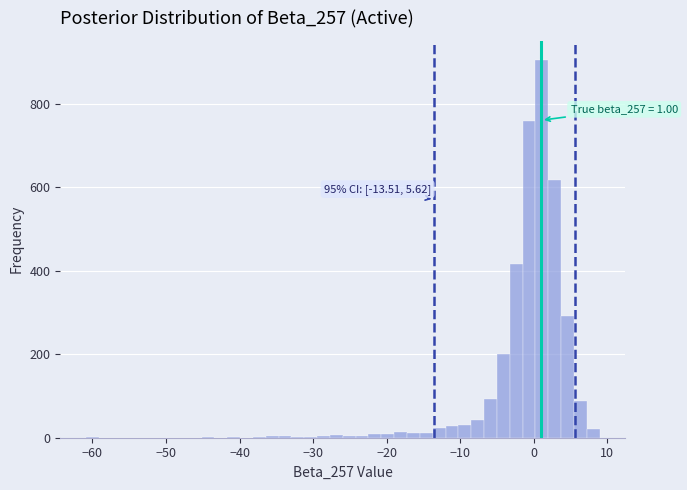

Around what value on the x-axis is the tallest bar? Give the approximate position of its centre, as read against the axis.

1